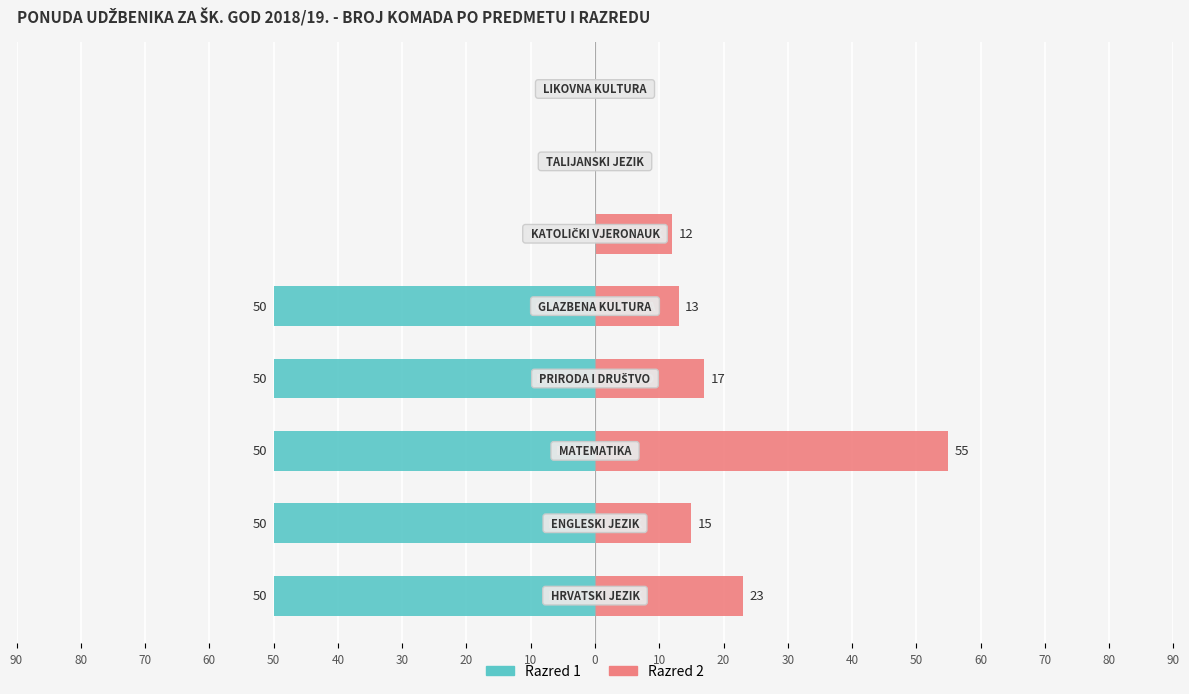

The Razred 1 series shows -28 at 50. True or false?

False